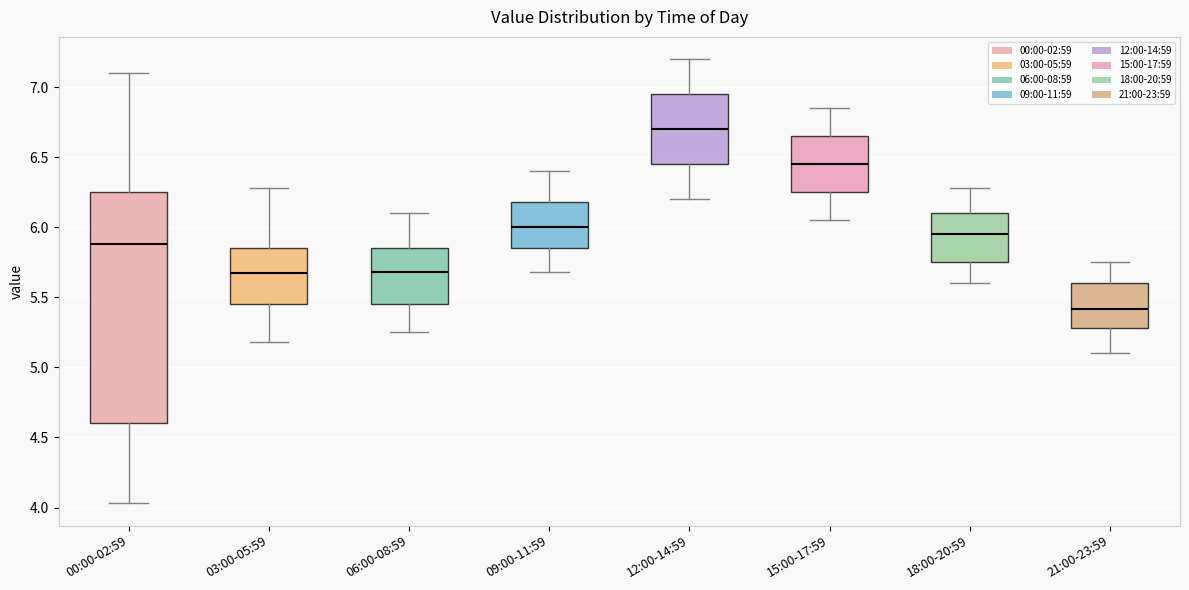

Comparing the boxes themselves (not the whiskers), which one is the tallest?

00:00-02:59